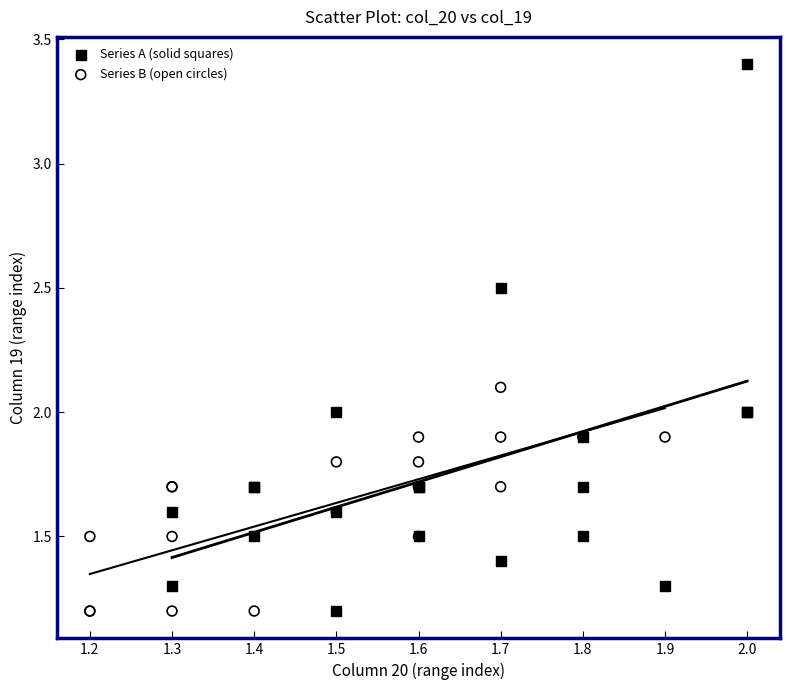

Which series contains the highest Y value?

Series A (solid squares)